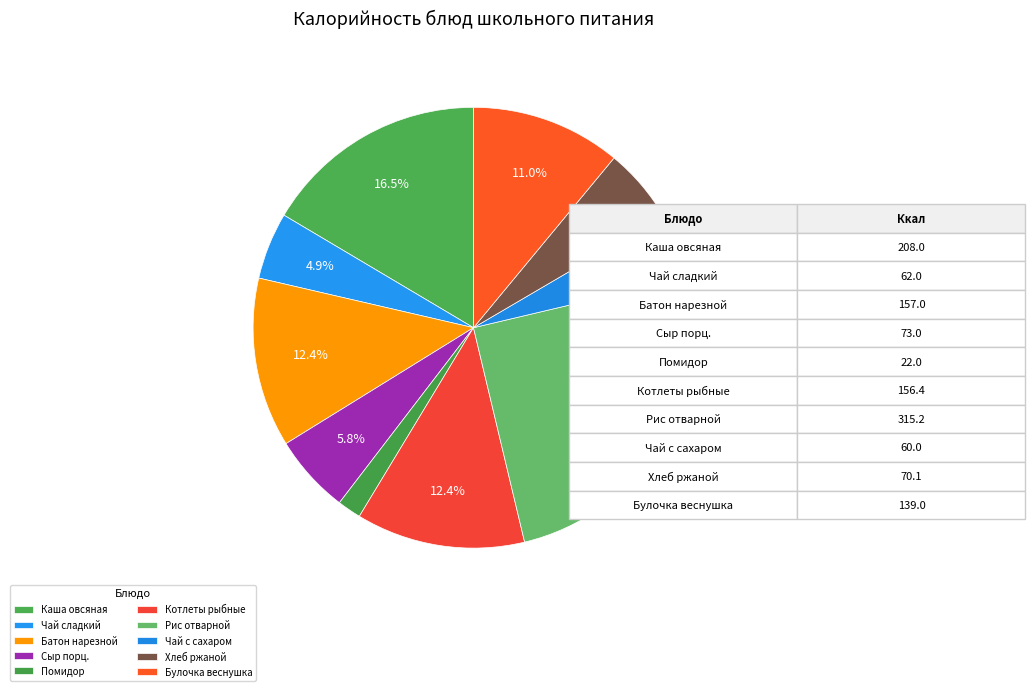

Count the number of slices in the pie.

10